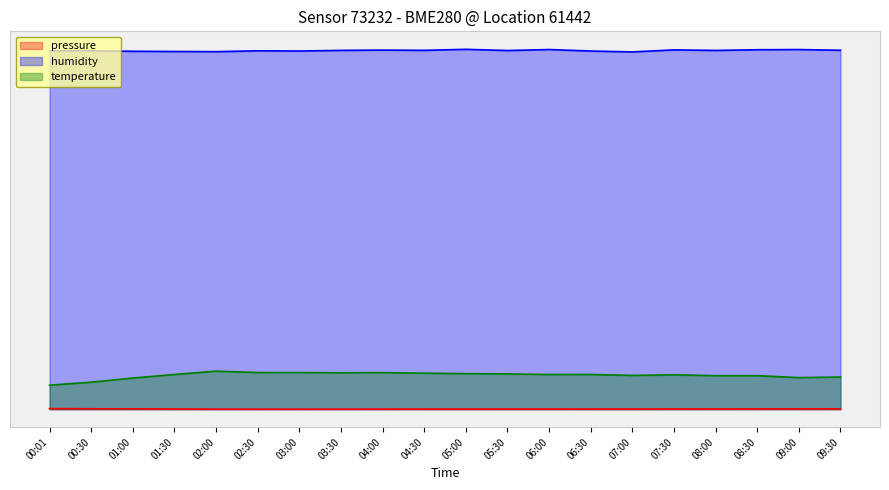

Which series has the widest spread of values?

temperature